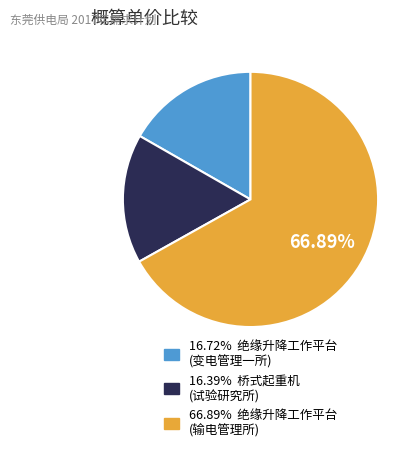

Is there any slice that represents more than half of the pie?

Yes